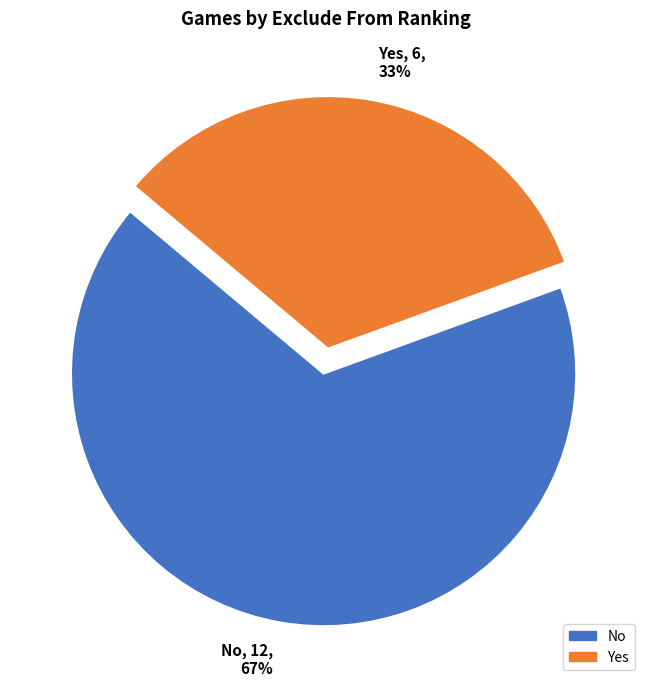

How many segments does this pie chart have?

2